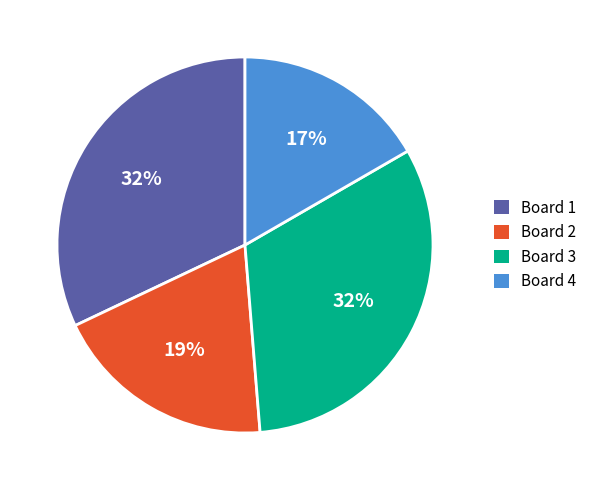

Which slice is the smallest?

Board 4